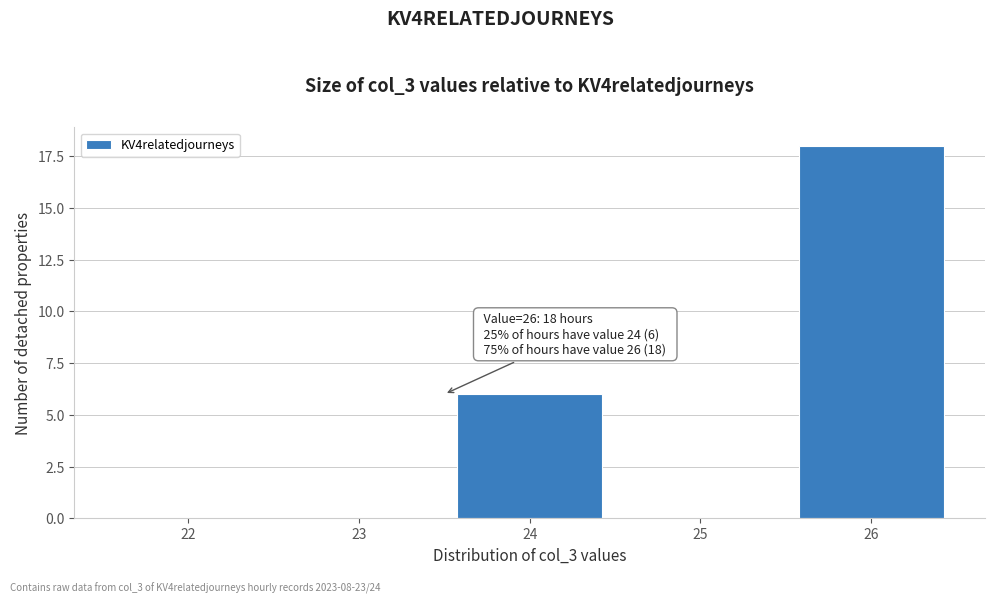

Reading right to left, extract all data points from this chart.

26=18	25=0	24=6	23=0	22=0